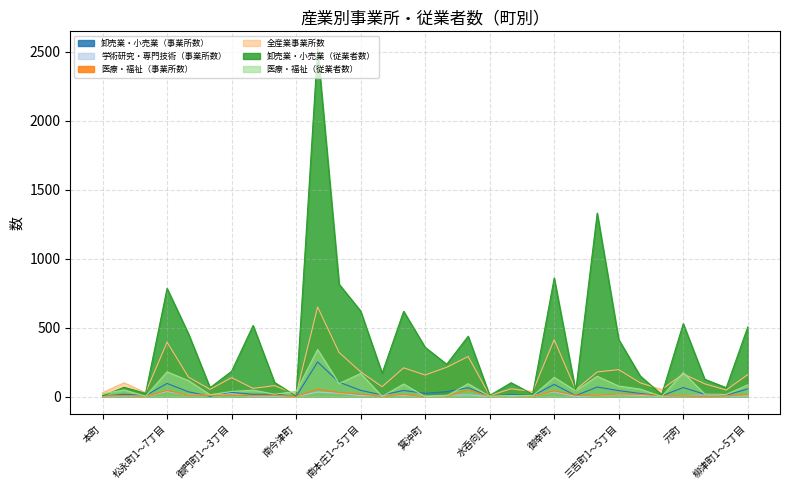

How many interior local peaks does the 学術研究・専門技術（事業所数） series have?

10